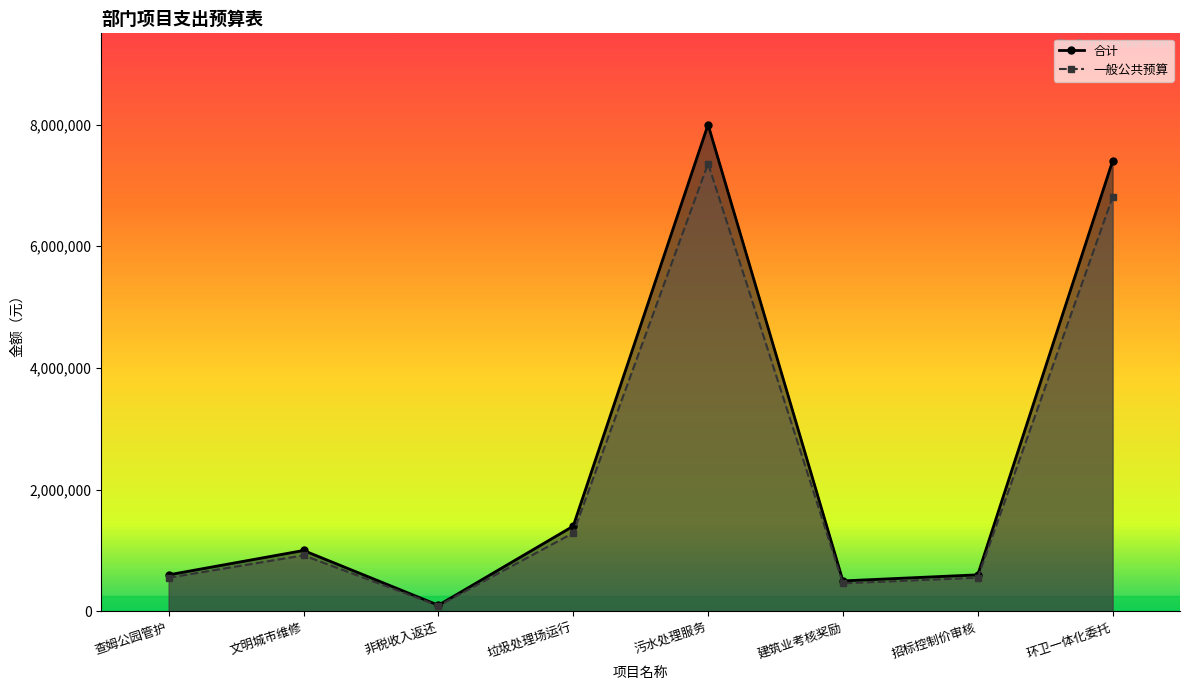

The 一般公共预算 series shows 186933 at 文明城市维修. True or false?

False